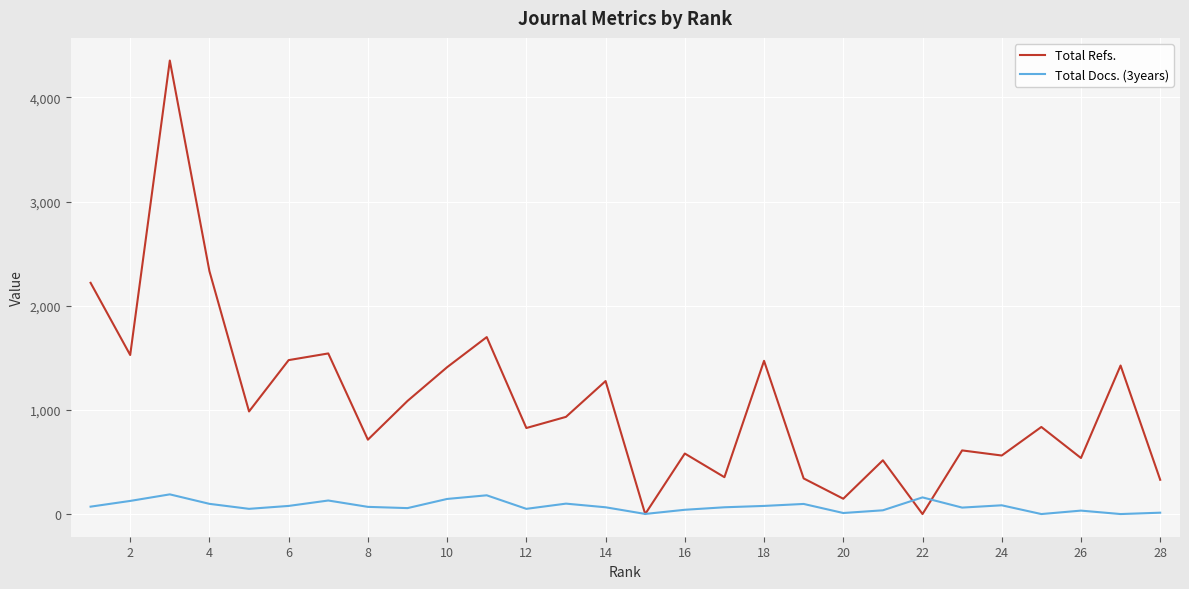

After their last crossing, which series has the higher values: Total Docs. (3years) or Total Refs.?

Total Refs.